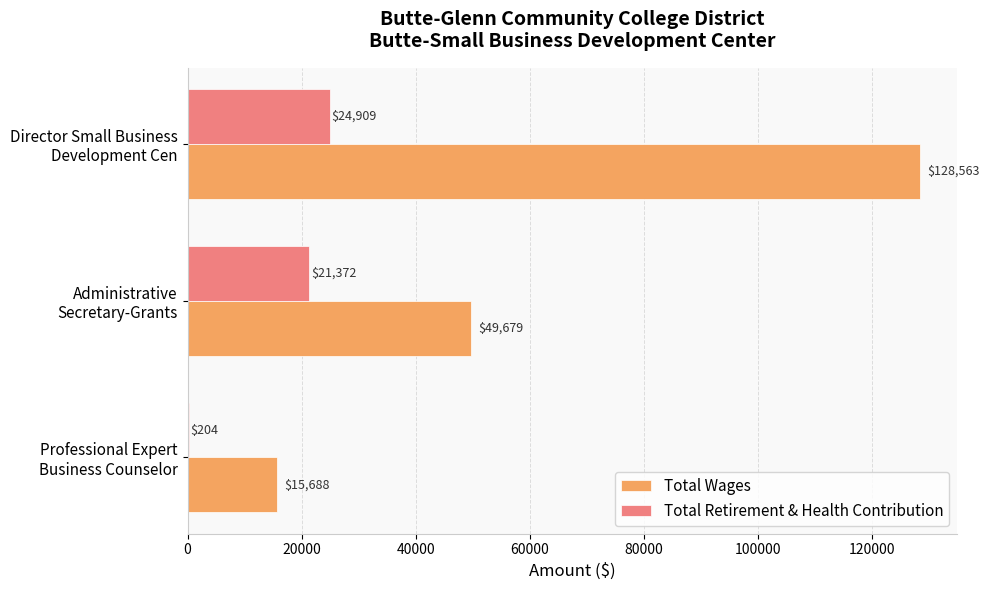

What is the sum of all Total Wages values?

193930